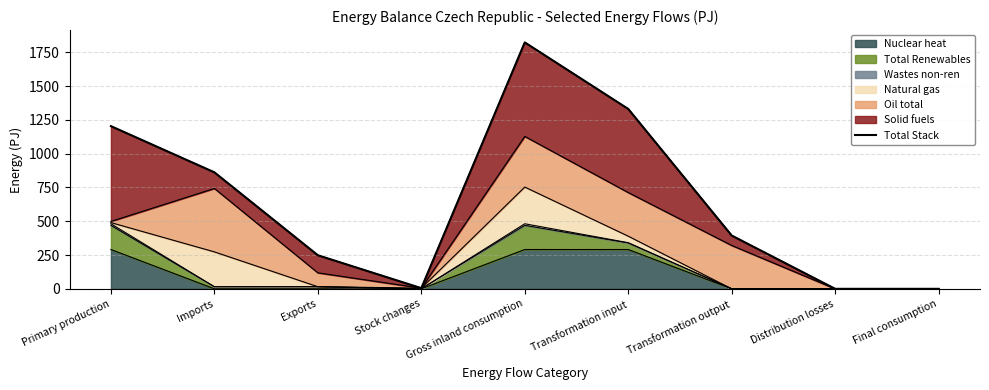

What is the label of the 6th point from the left?

Transformation input